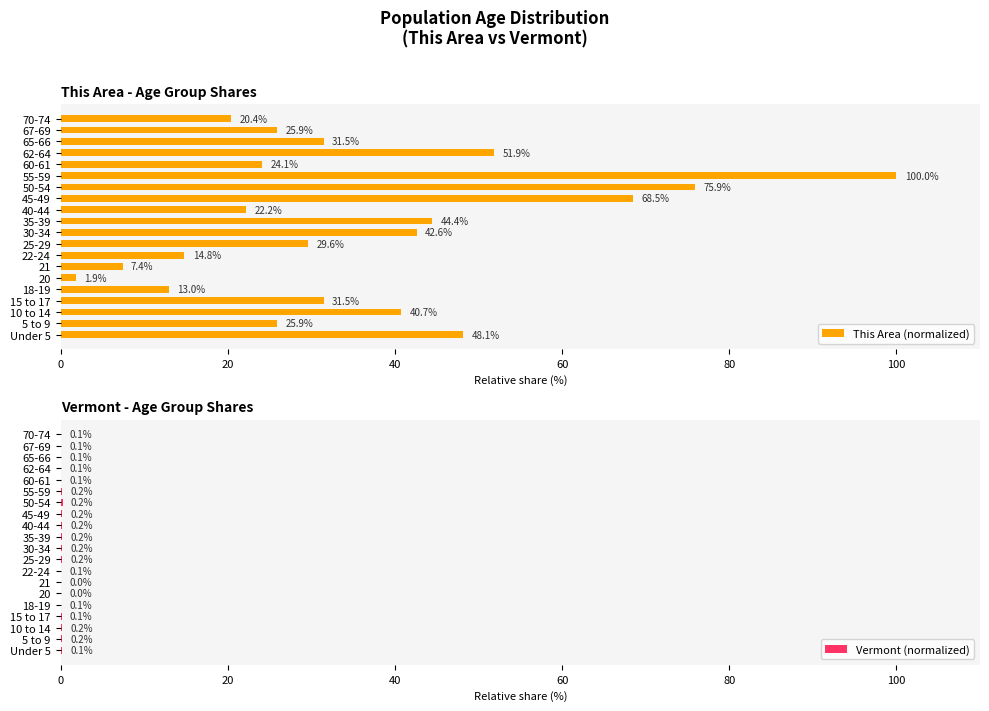

Which series has the largest range (max minus min)?

This Area (normalized)